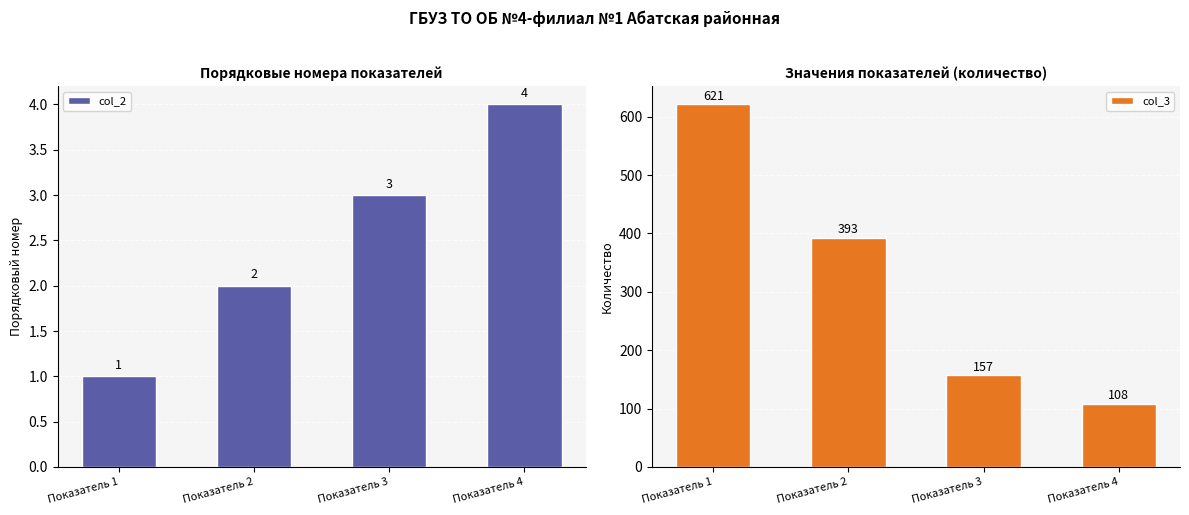

Which category has the lowest value in the col_2 series?

Показатель 1